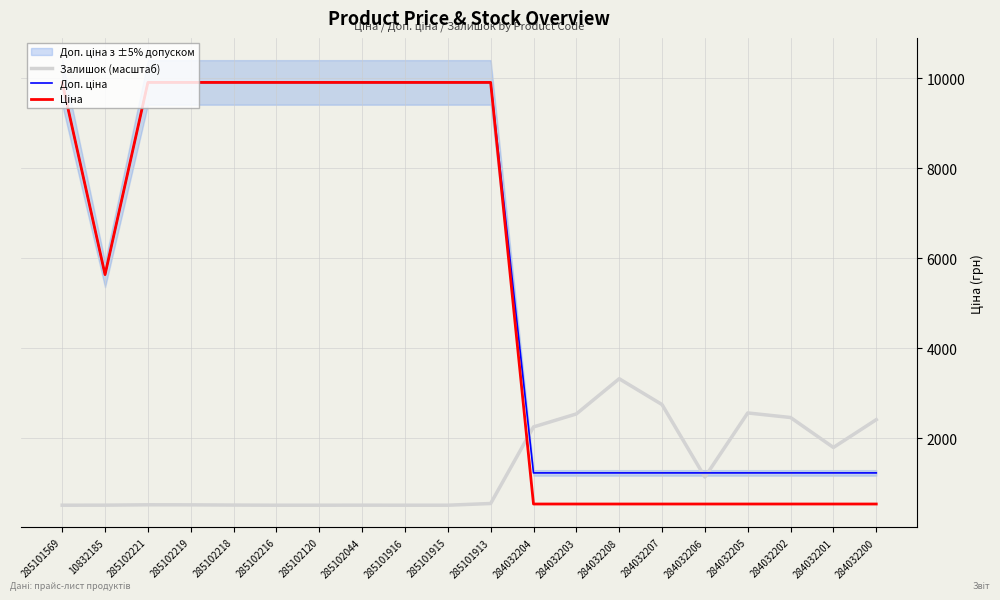

Reading right to left, list all the values displayed in this chart.

Залишок (масштаб): 284032200=2411.0	284032201=1792.7	284032202=2458.4	284032205=2560.1	284032206=1133.9	284032207=2746.2	284032208=3320.6	284032203=2538.1	284032204=2249.2	285101913=546.8	285101915=508.6	285101916=508.6	285102044=509.8	285102120=508.6	285102216=508.6	285102218=512.1	285102219=516.7	285102221=517.9	10832185=509.8	285101569=508.6
Доп. ціна: 284032200=1227.2	284032201=1227.2	284032202=1227.2	284032205=1227.2	284032206=1227.2	284032207=1227.2	284032208=1227.2	284032203=1227.2	284032204=1227.2	285101913=9908.5	285101915=9908.5	285101916=9908.5	285102044=9908.5	285102120=9908.5	285102216=9908.5	285102218=9908.5	285102219=9908.5	285102221=9908.5	10832185=5636.0	285101569=9908.5
Ціна: 284032200=535.4	284032201=535.4	284032202=535.4	284032205=535.4	284032206=535.4	284032207=535.4	284032208=535.4	284032203=535.4	284032204=535.4	285101913=9908.5	285101915=9908.5	285101916=9908.5	285102044=9908.5	285102120=9908.5	285102216=9908.5	285102218=9908.5	285102219=9908.5	285102221=9908.5	10832185=5636.0	285101569=9908.5